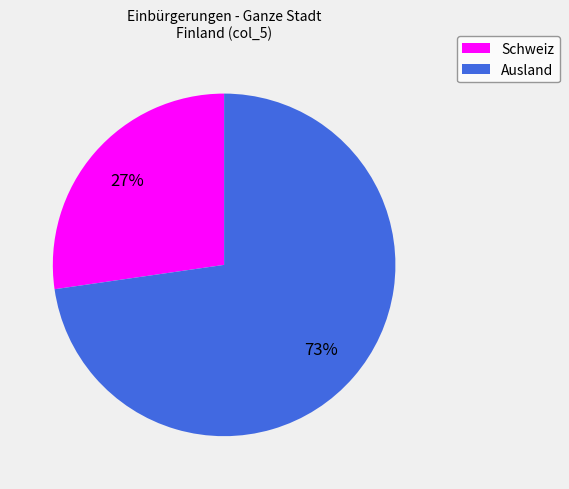

Which slice is the smallest?

Schweiz